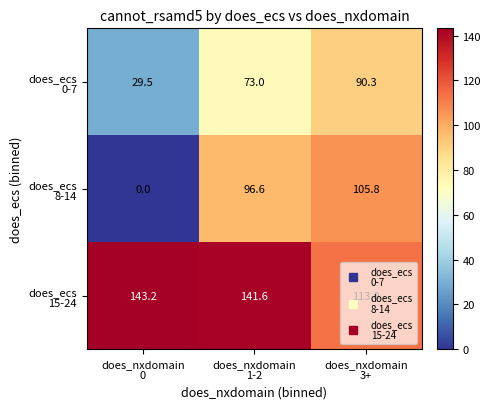

What is the greatest value displayed?

143.2